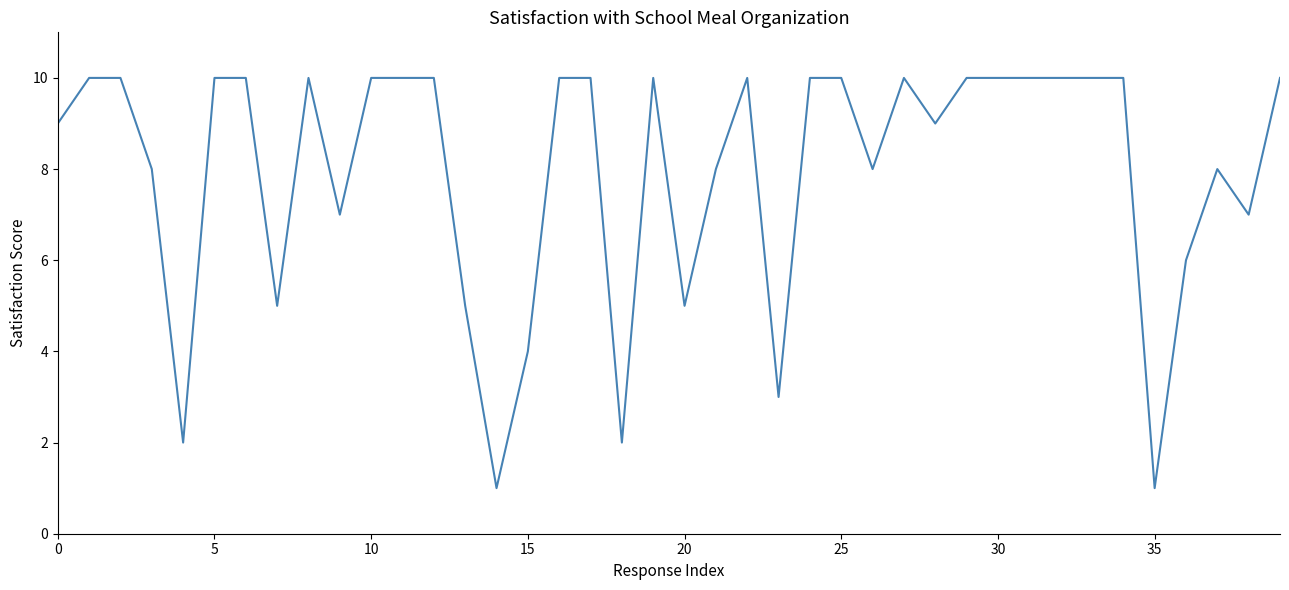

What is the greatest value displayed?

10